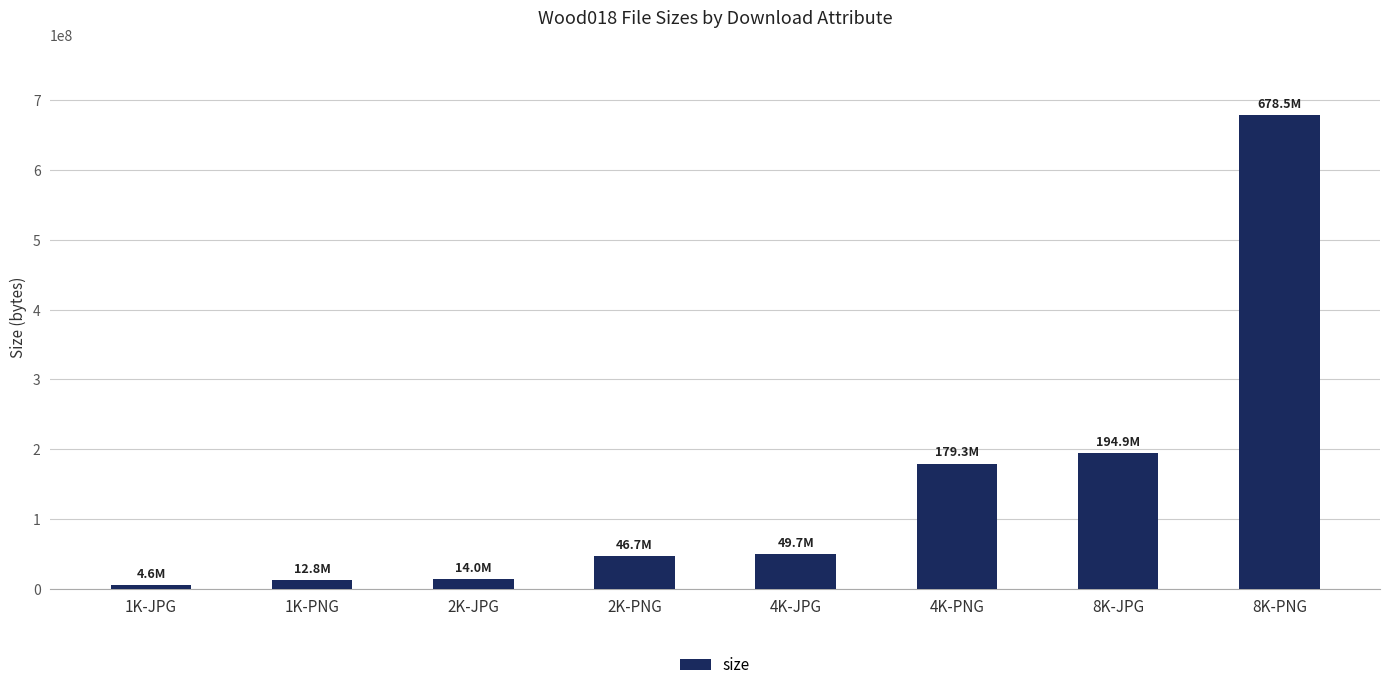

What is the ratio of the value at 8K-PNG to the value at 4K-JPG?

13.6